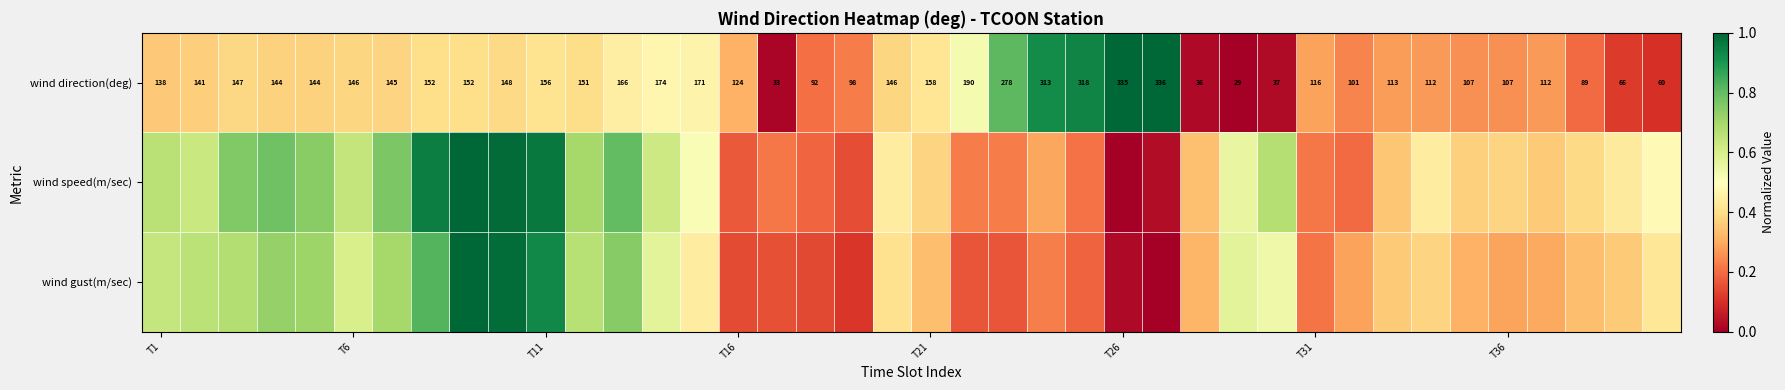

What is the highest value of the wind direction(deg) series?

1.0